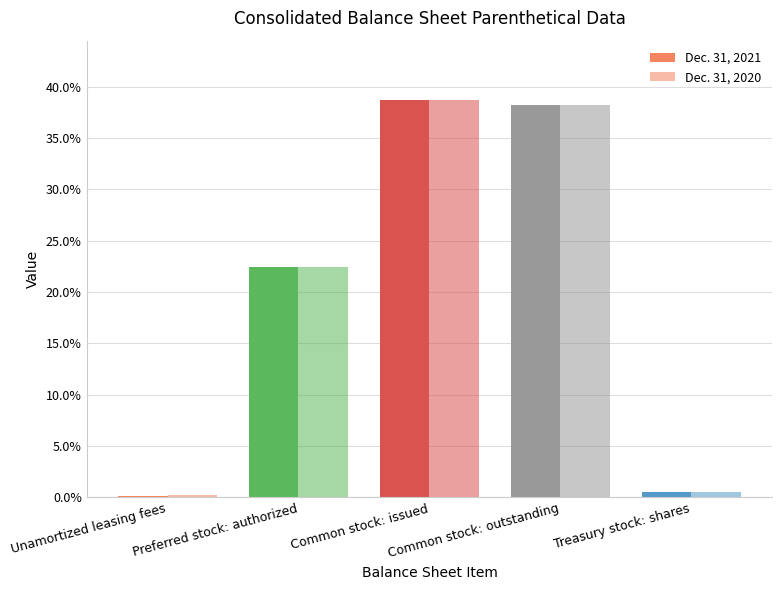

Does the chart contain any negative values?

No